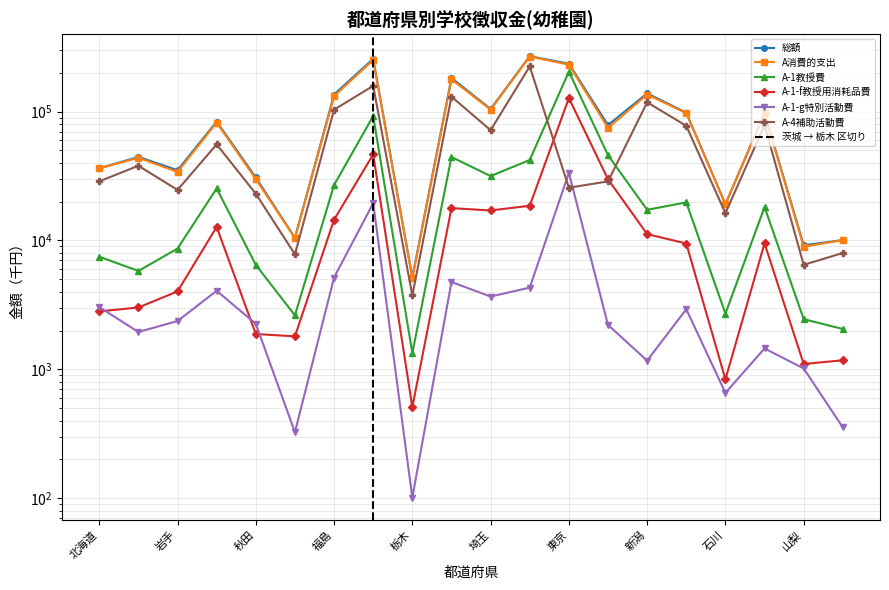

At which category does the chart reach its minimum across all series?

栃木